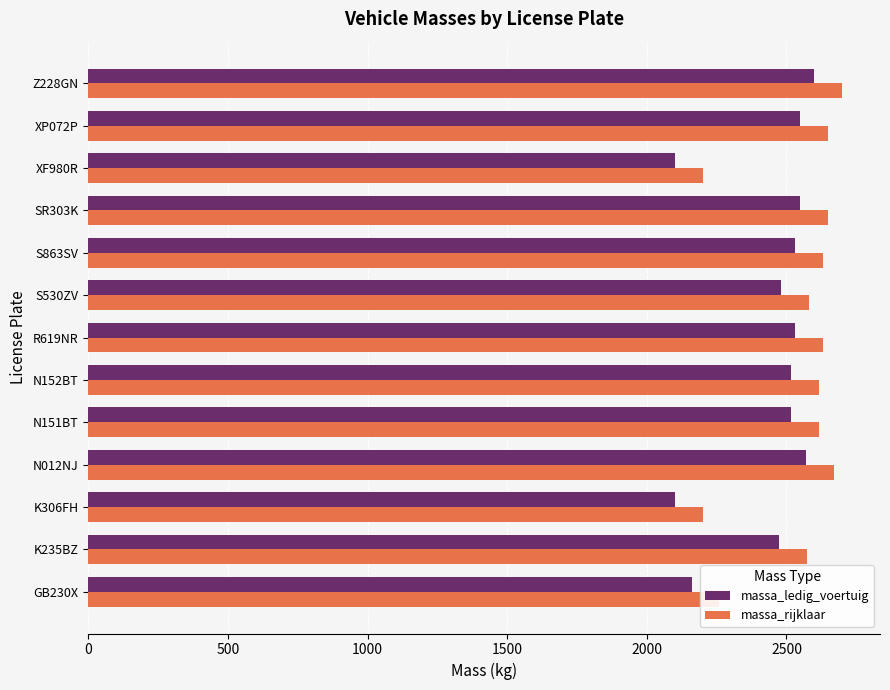

Rank the series by their maximum value, from lowest to highest.

massa_ledig_voertuig, massa_rijklaar